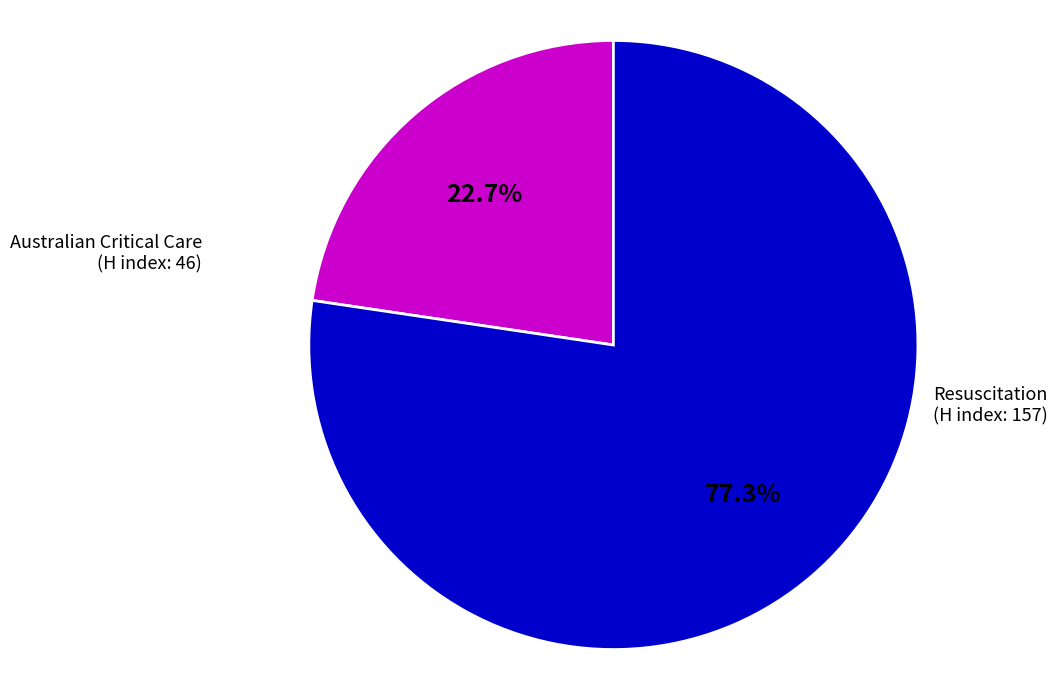

Does any single category account for the majority?

Yes